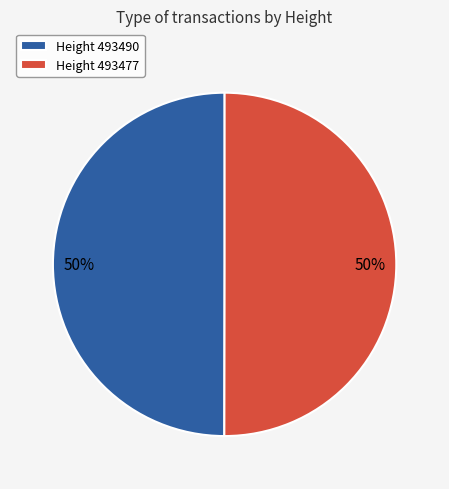

What percentage is the Height 493490 slice, to the nearest percent?

50%